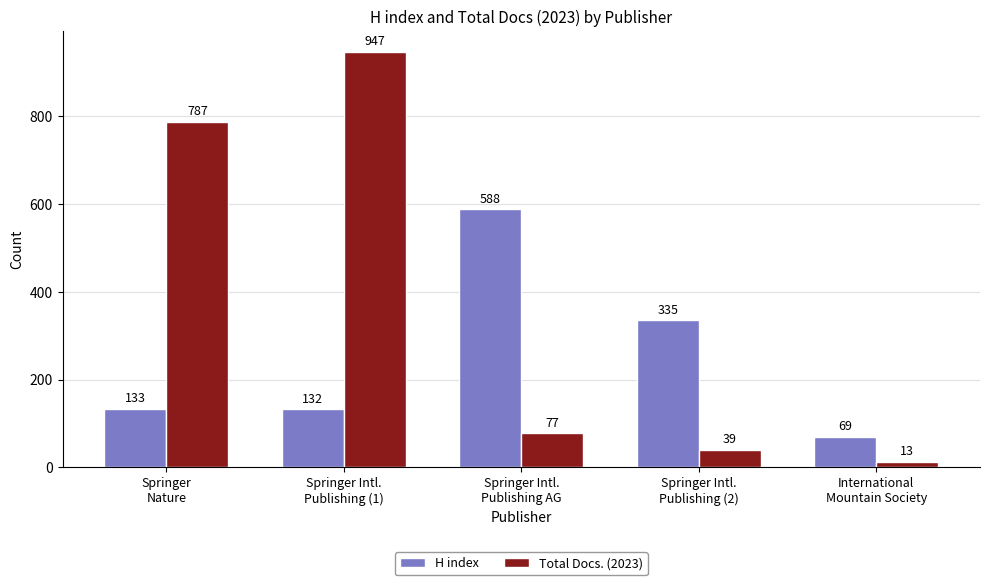

What is the sum of all H index values?

1257